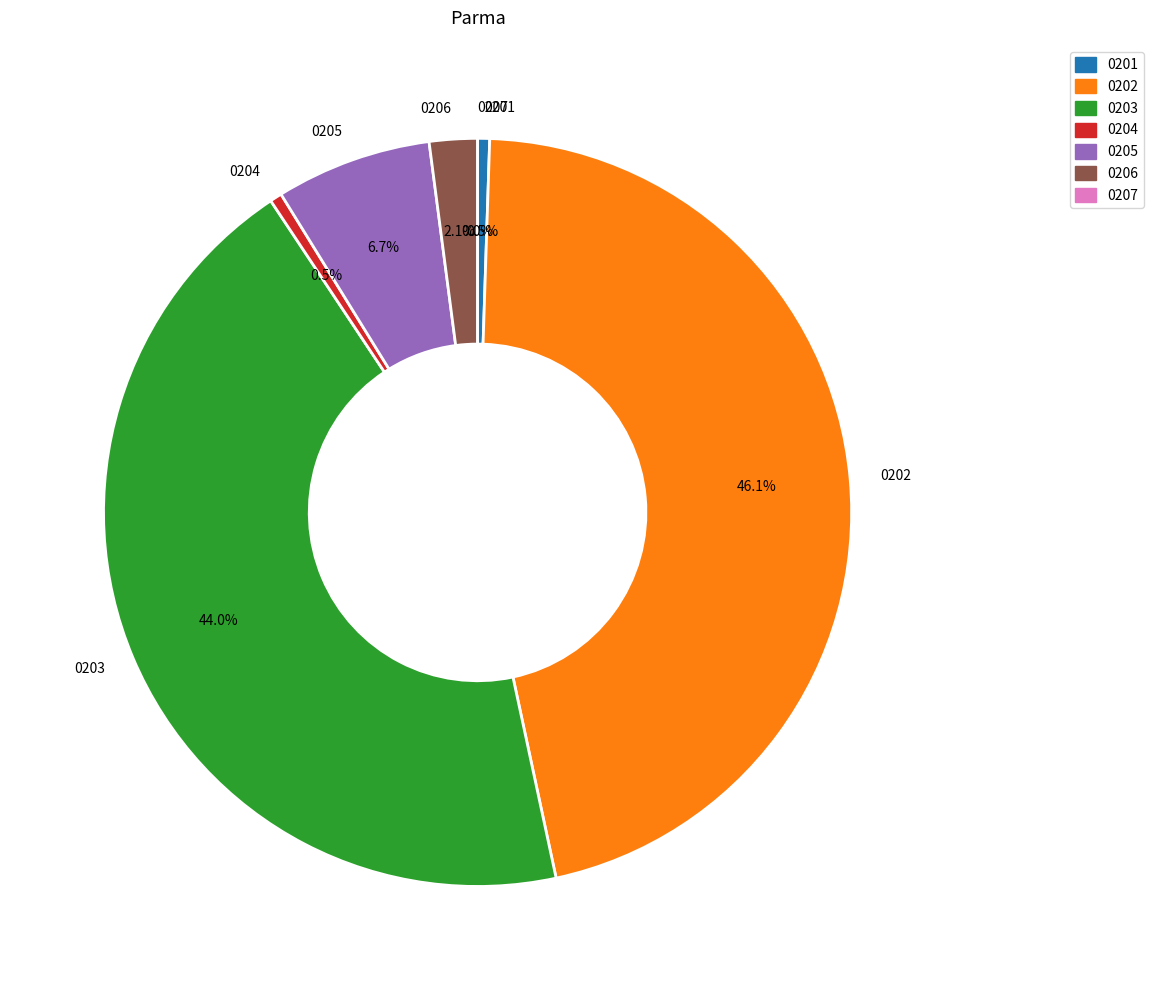

Is there a majority slice in this chart?

No